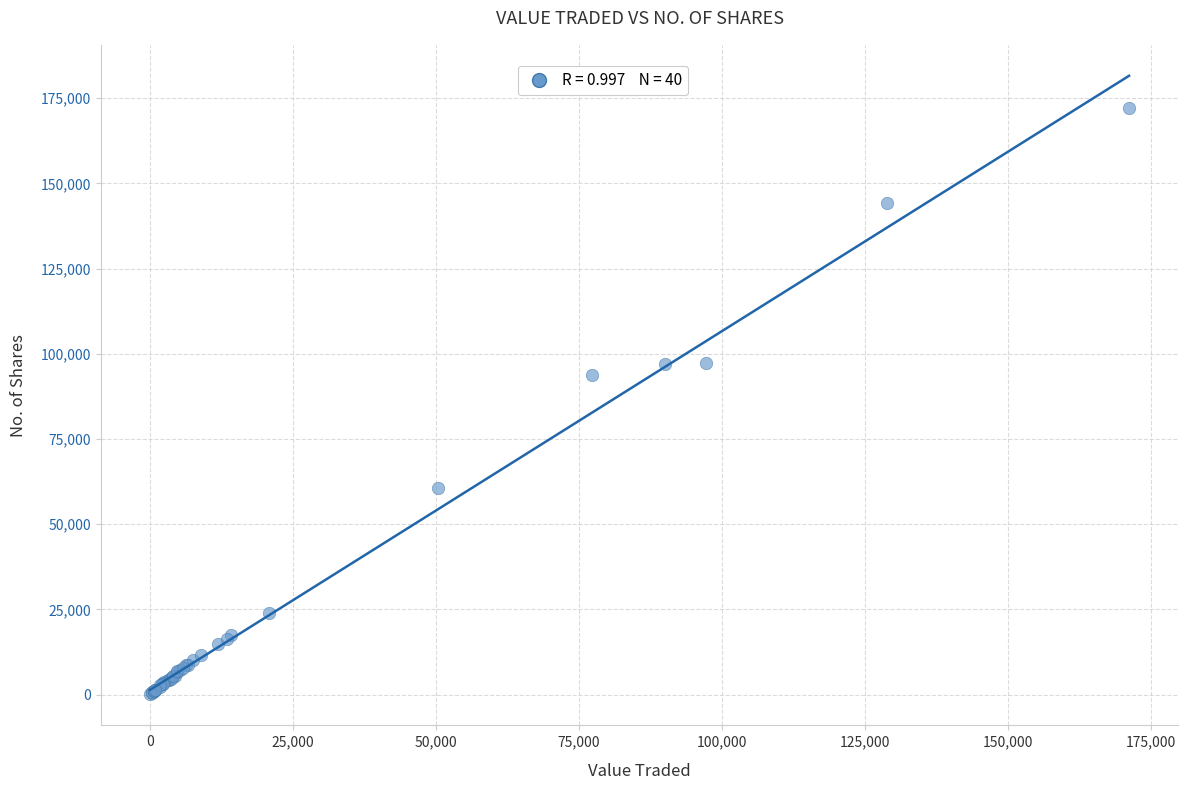

What Y value in the scatter plot is closest to 86129?

93755